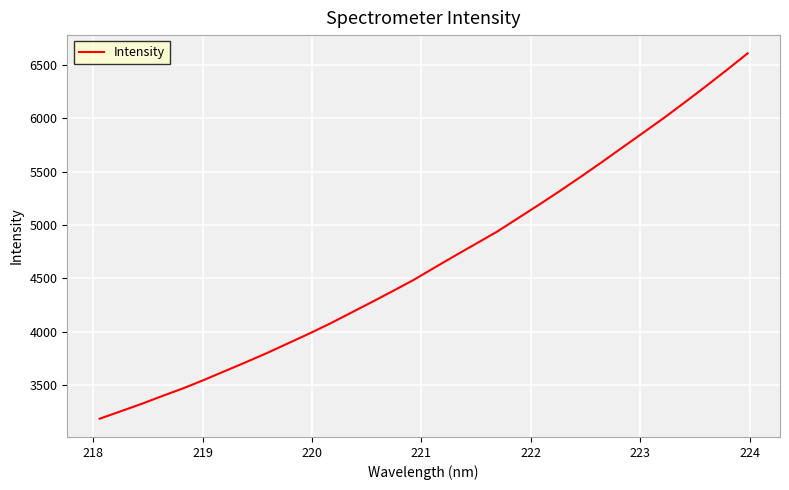

What is the maximum value shown in the chart?

6609.1